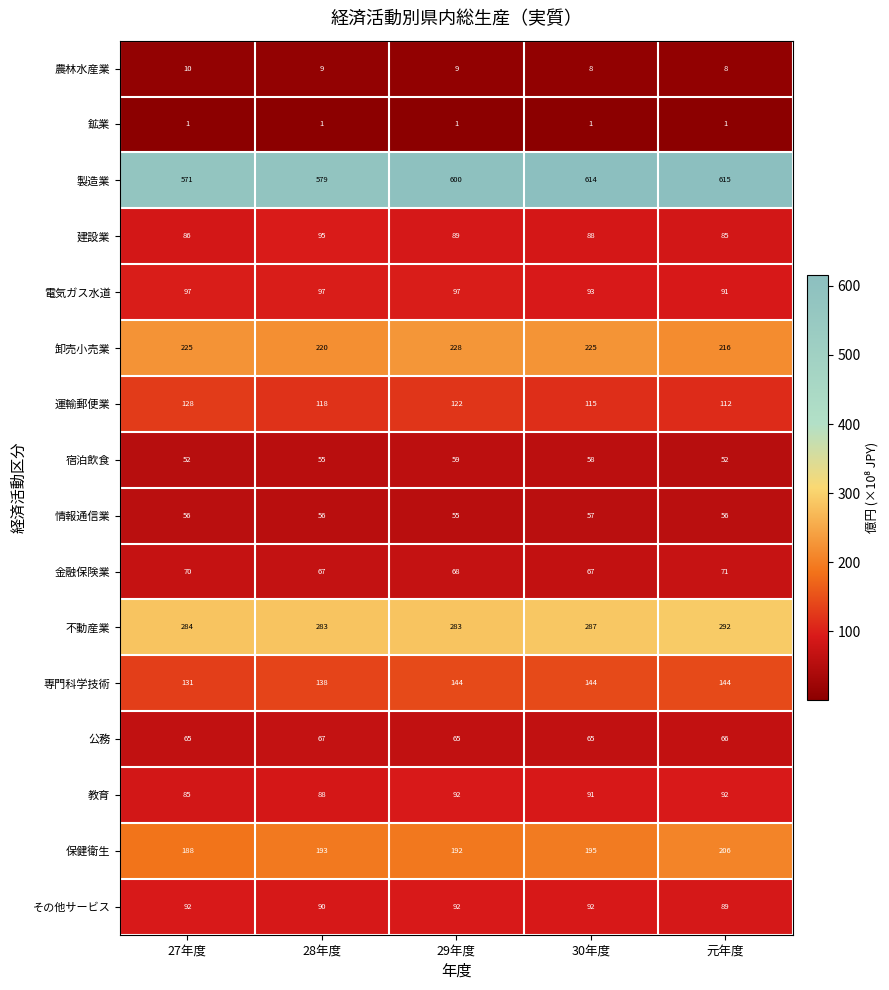

What is the average value of the 電気ガス水道 series?

95